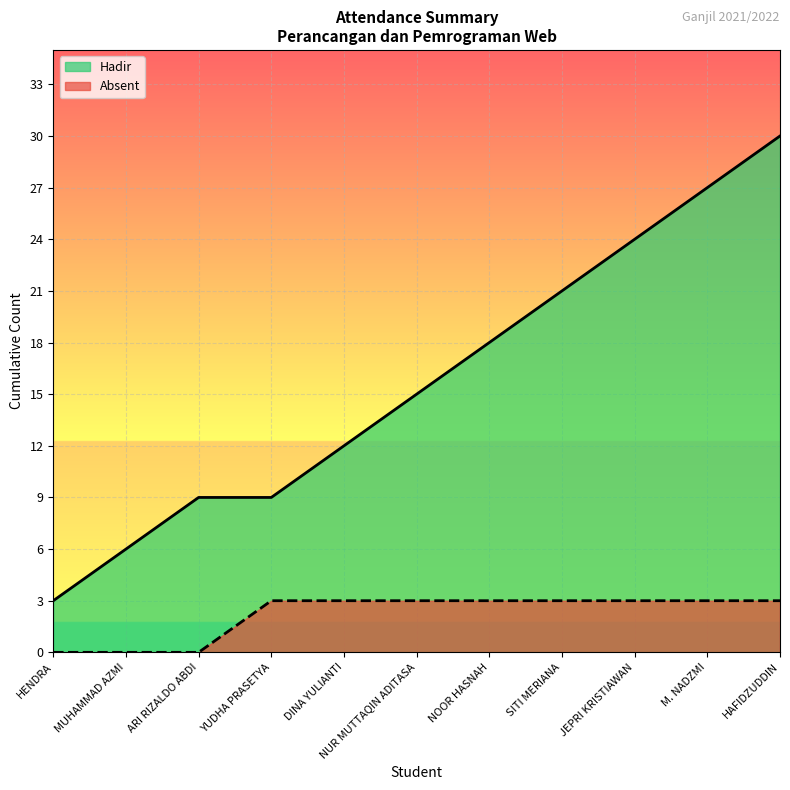

The chart shows a value of 3 at 5. True or false?

False